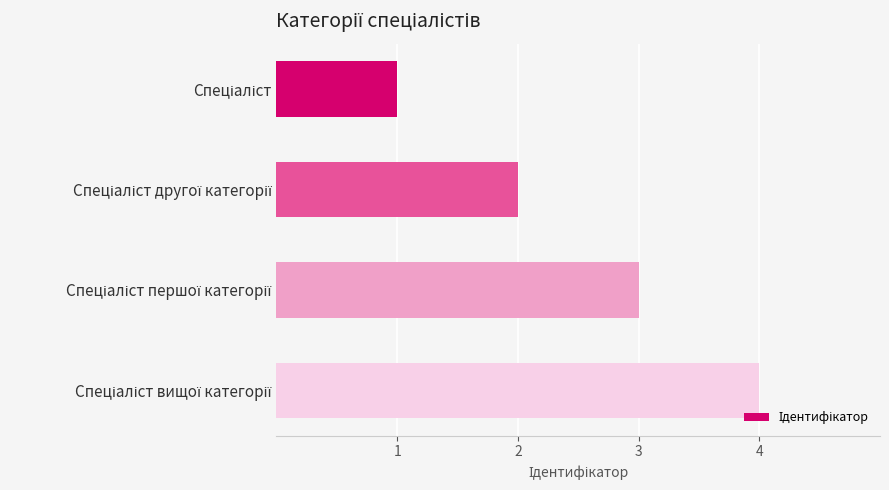

What is the difference between the maximum and minimum values?

3